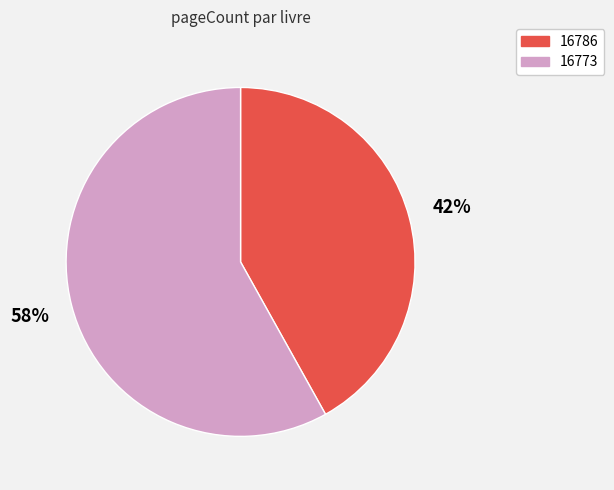

Is the sum of 16773 and 16786 greater than half?

Yes